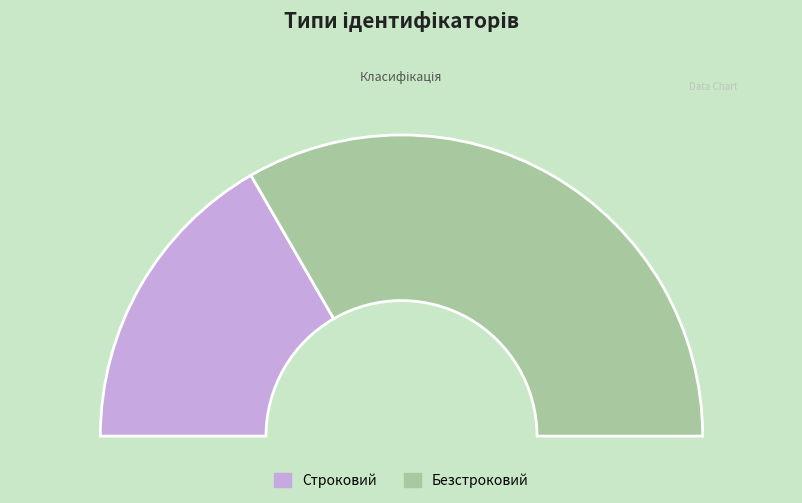

What is the largest slice in the pie chart?

Безстроковий